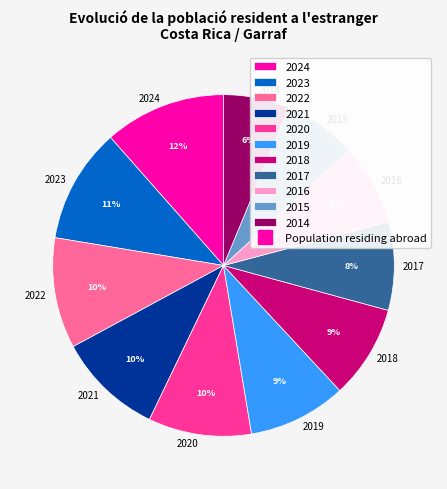

Between 2018 and 2014, which is larger?

2018